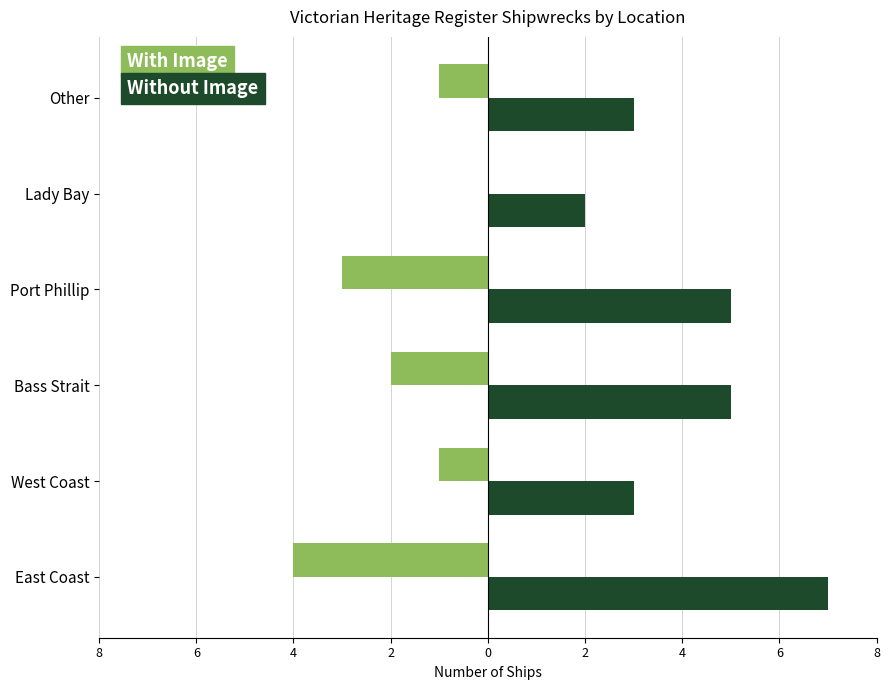

What is the lowest value of the With Image series?

-4